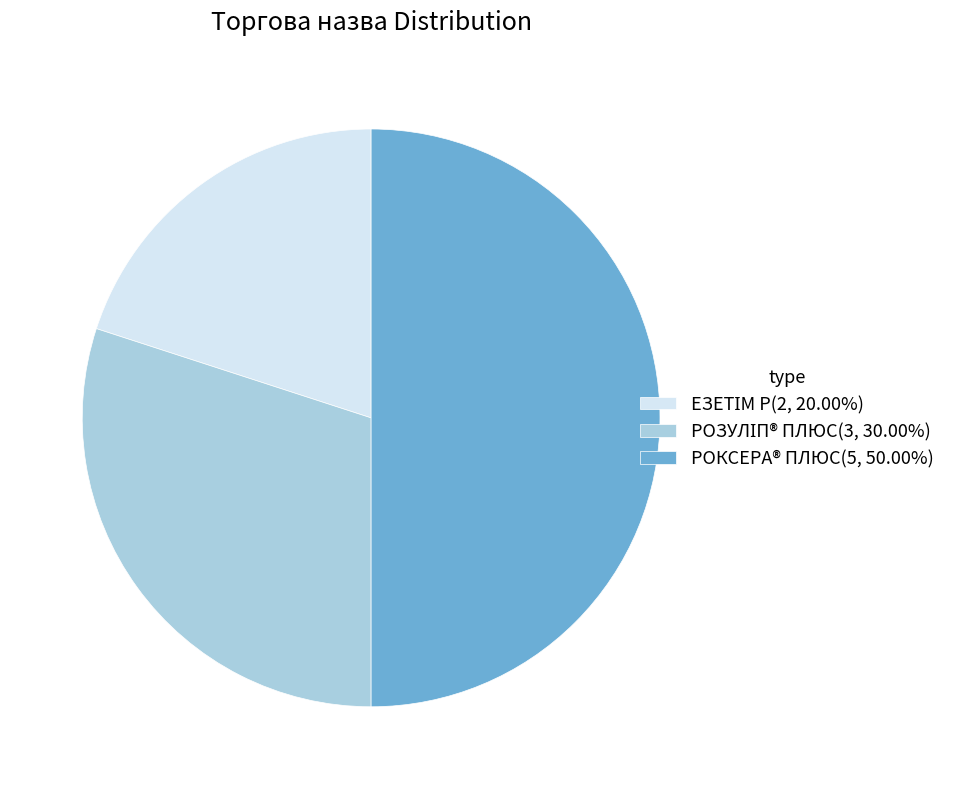

What is the change in value from ЕЗЕТІМ Р to РОЗУЛІП® ПЛЮС?

+1